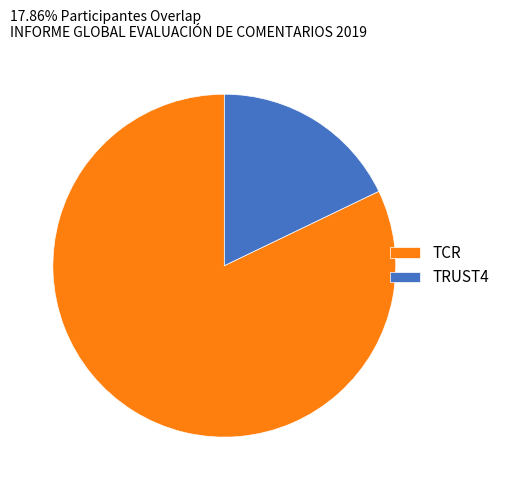

Which slice is the smallest?

TRUST4